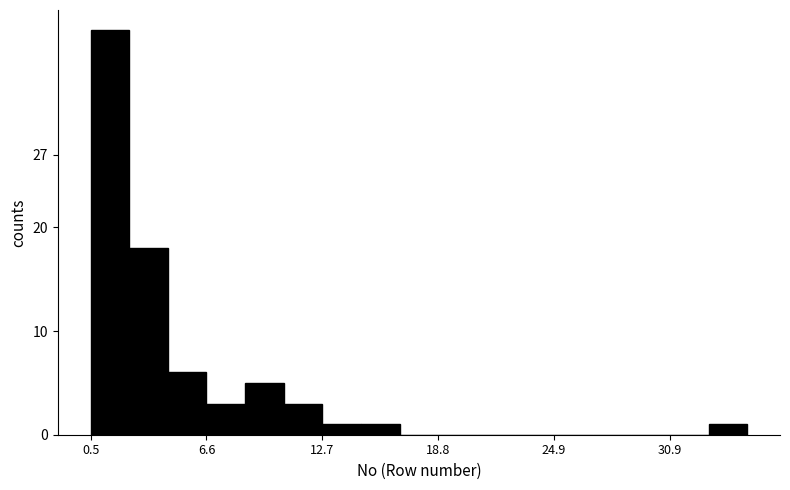

Read against the x-axis, roughly where is the centre of the tallest bar?

2